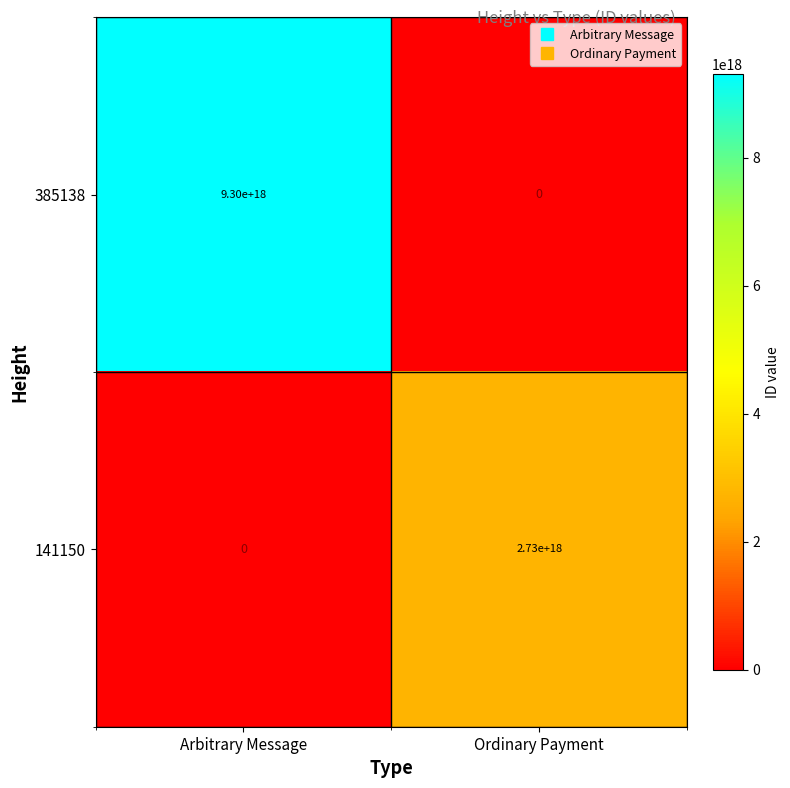

Rank the series by their average value, from highest to lowest.

385138, 141150